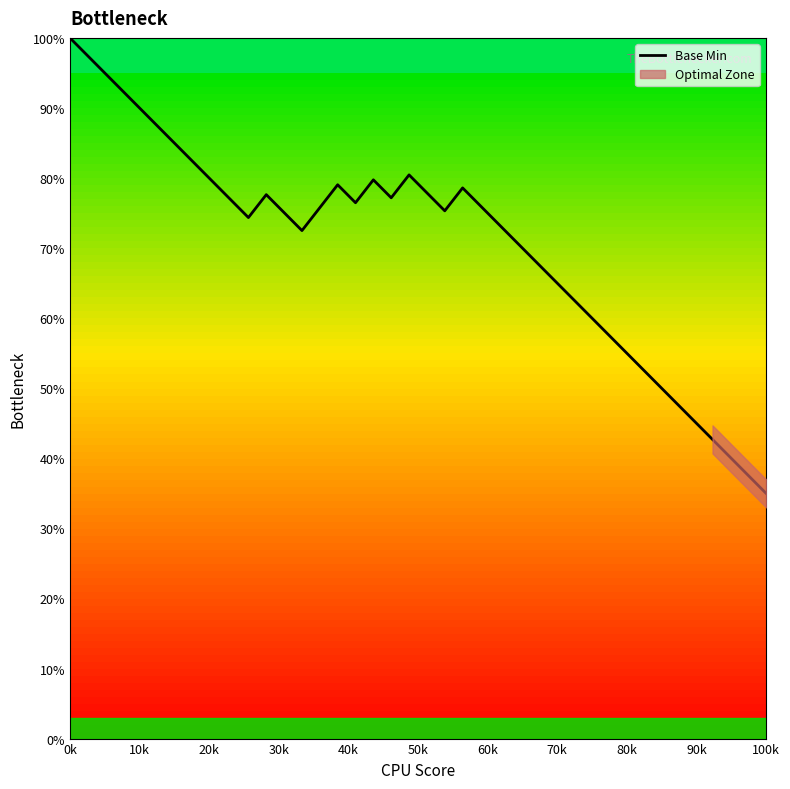

What is the maximum value for Base Min?

100.0